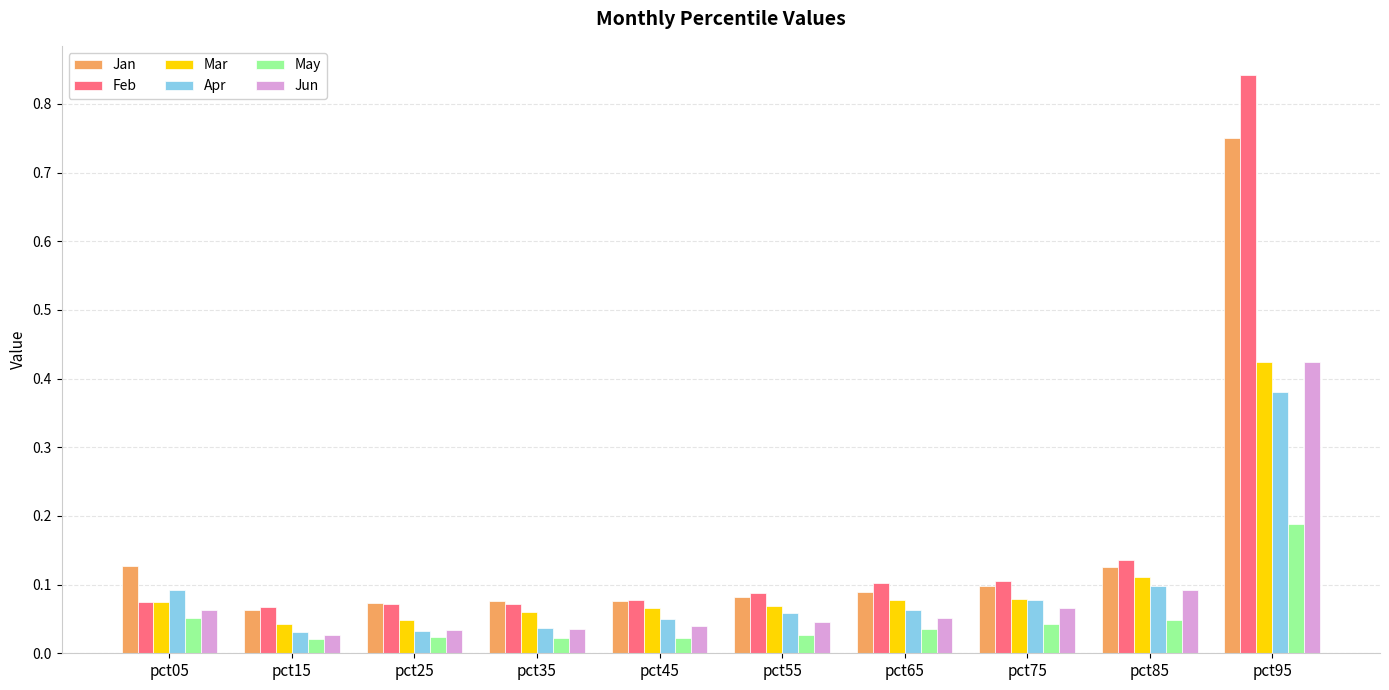

Between pct65 and pct85, which series saw the biggest shift?

Jun